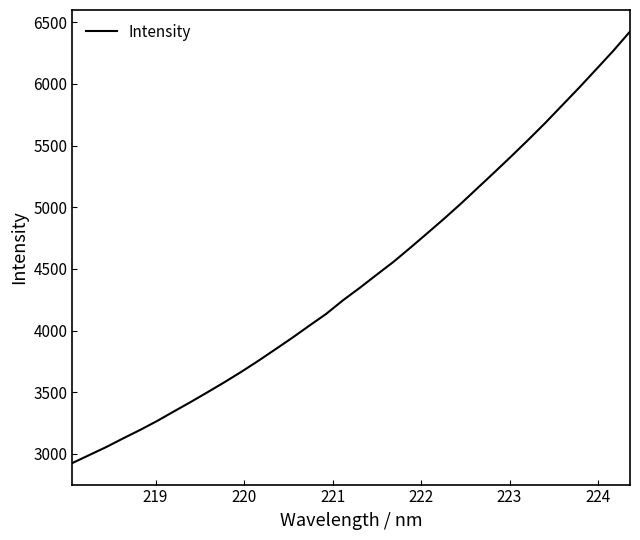

What is the smallest value displayed?

2925.6